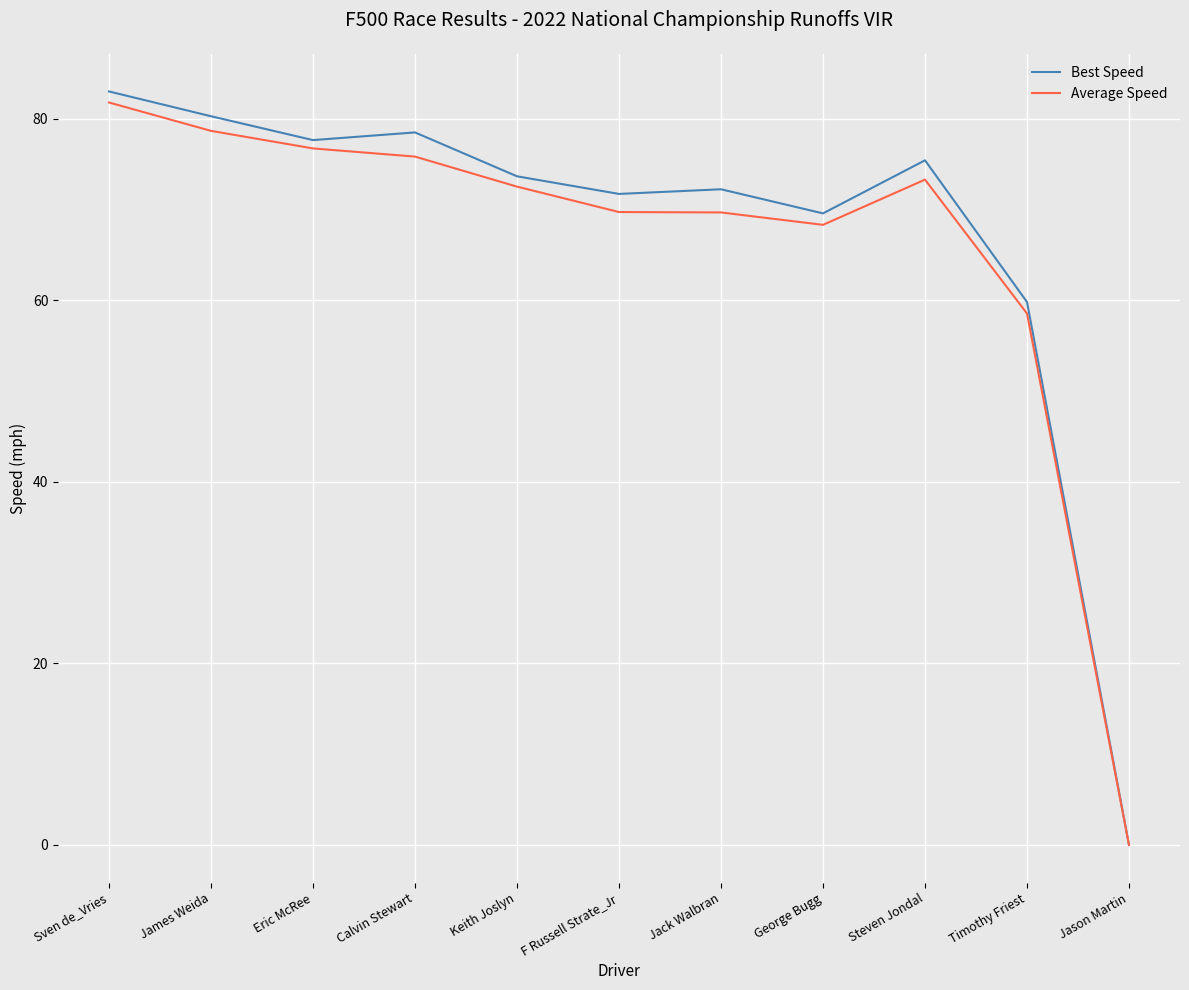

Reading right to left, list all the values displayed in this chart.

Best Speed: 0.0	59.8	75.4	69.6	72.2	71.7	73.6	78.5	77.6	80.3	83.0
Average Speed: 0.0	58.5	73.3	68.3	69.7	69.7	72.5	75.8	76.7	78.6	81.8